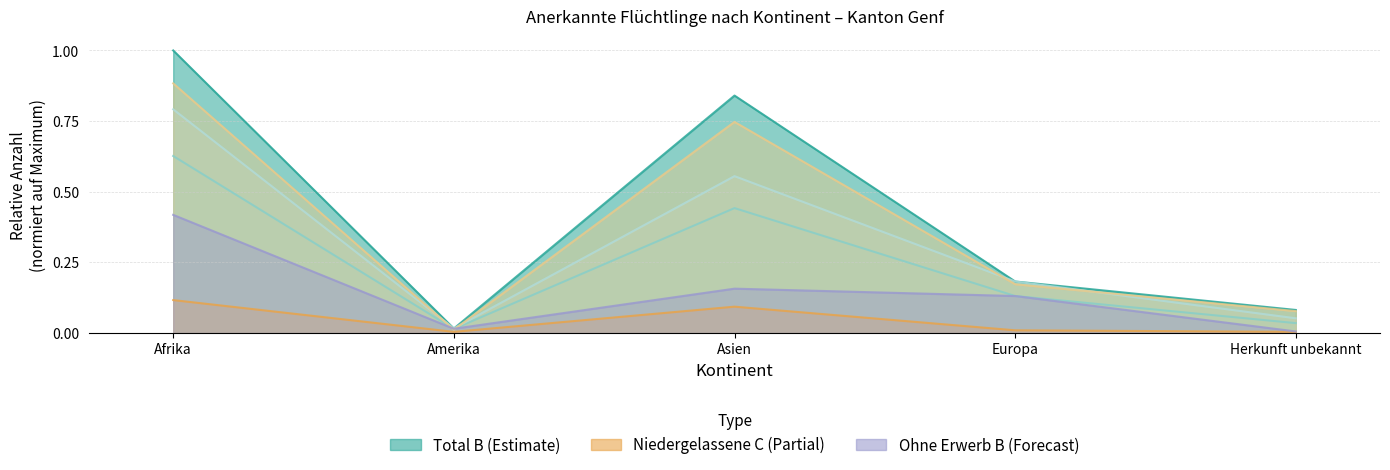

Read the Mit Erwerb value at Asien.

0.1